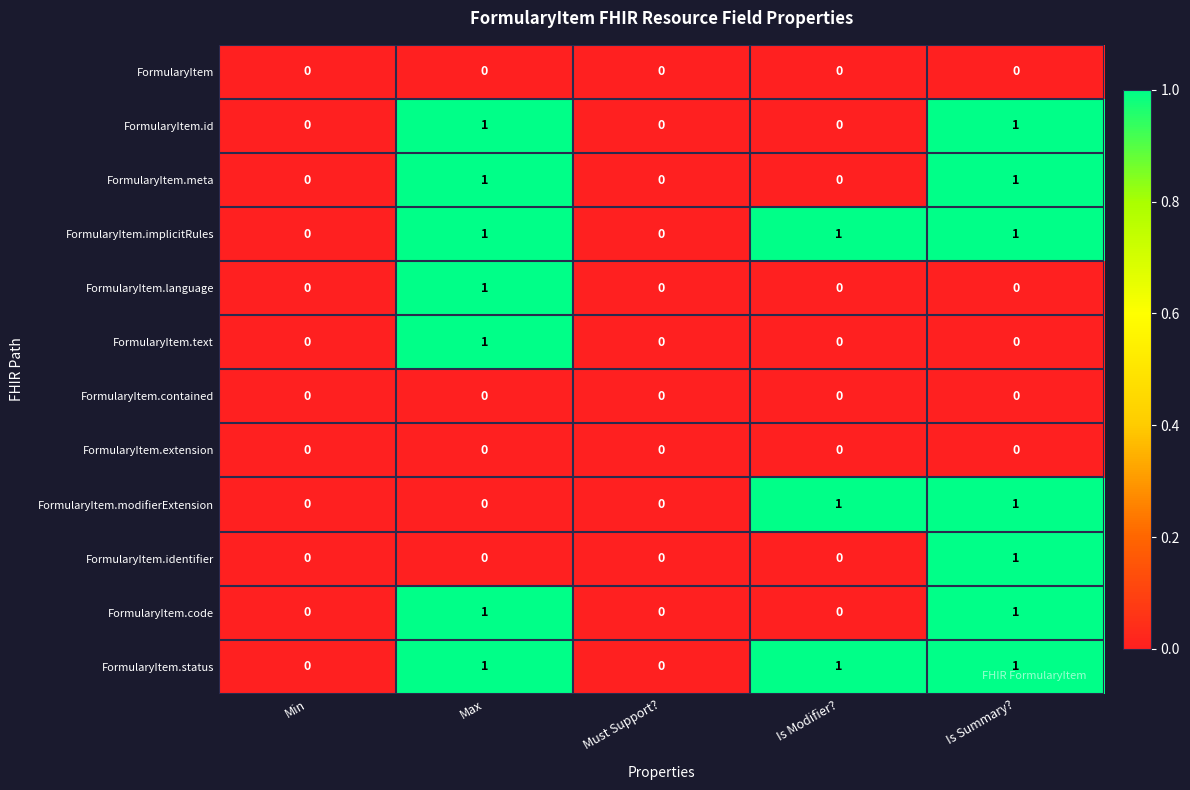

How many FormularyItem.modifierExtension values are between 0 and 1?

5